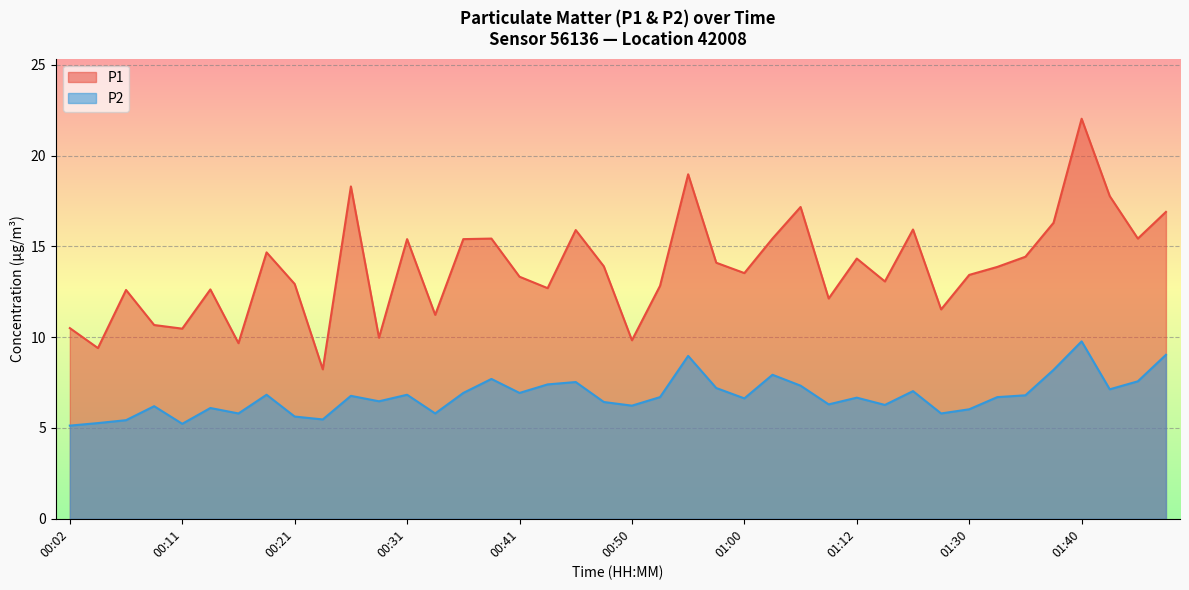

What is the label of the 29th point from the right?

00:28